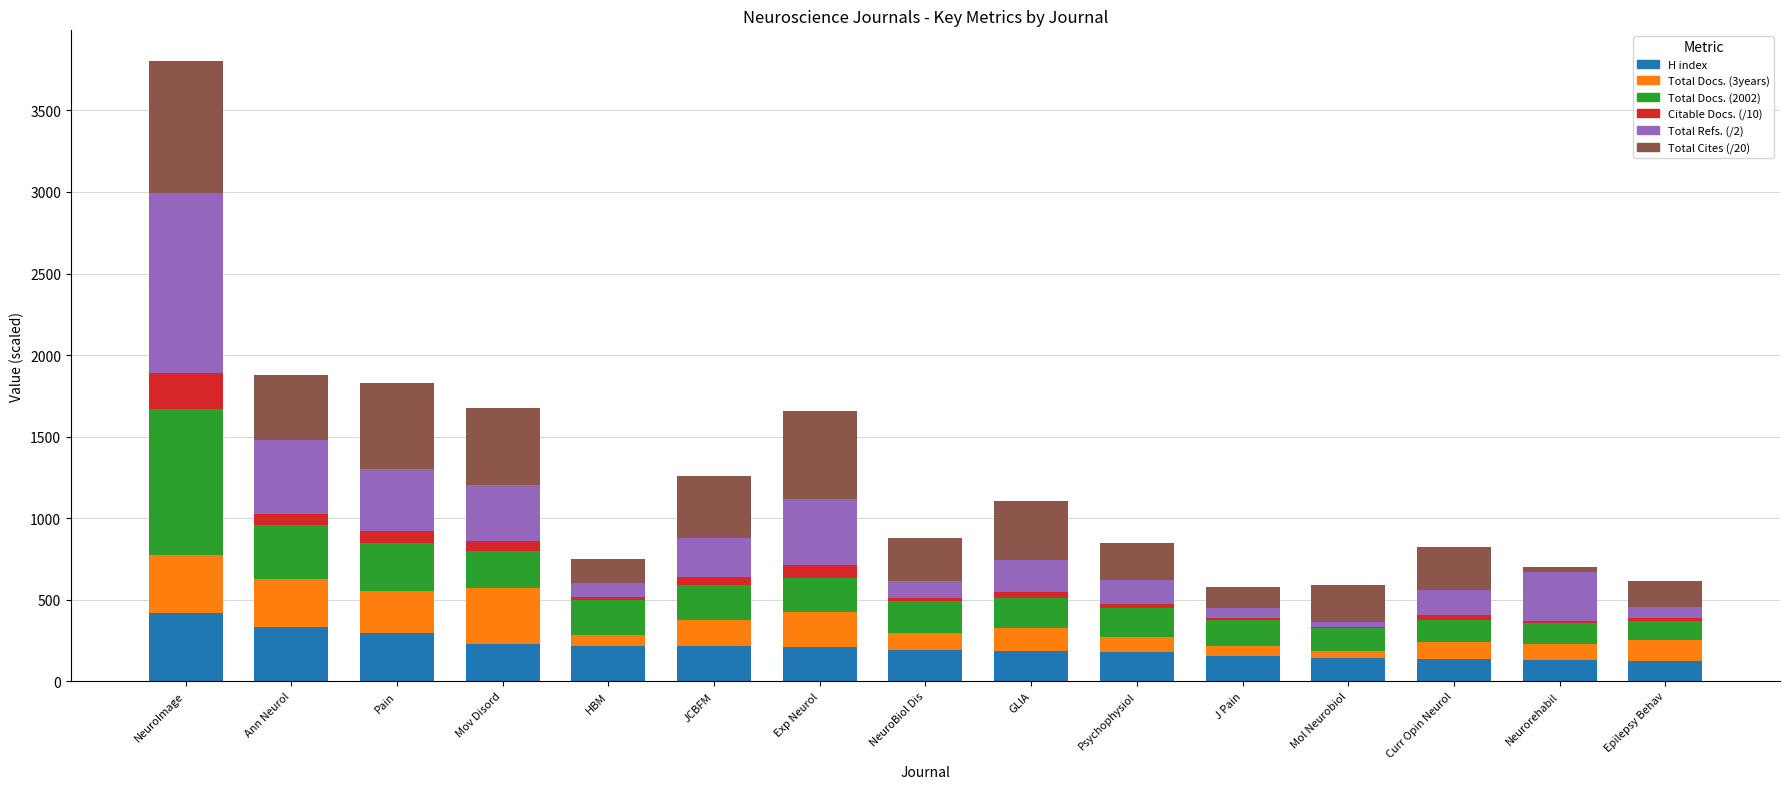

At which category is the sum across all series the highest?

NeuroImage